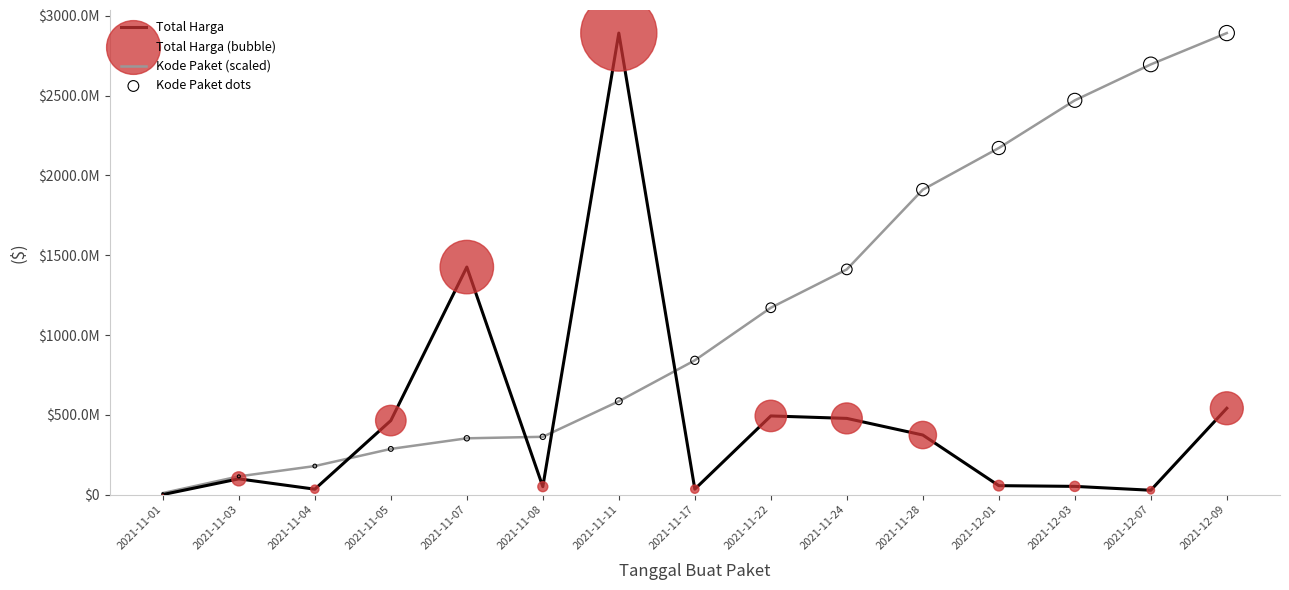

Does the chart have visible grid lines?

No